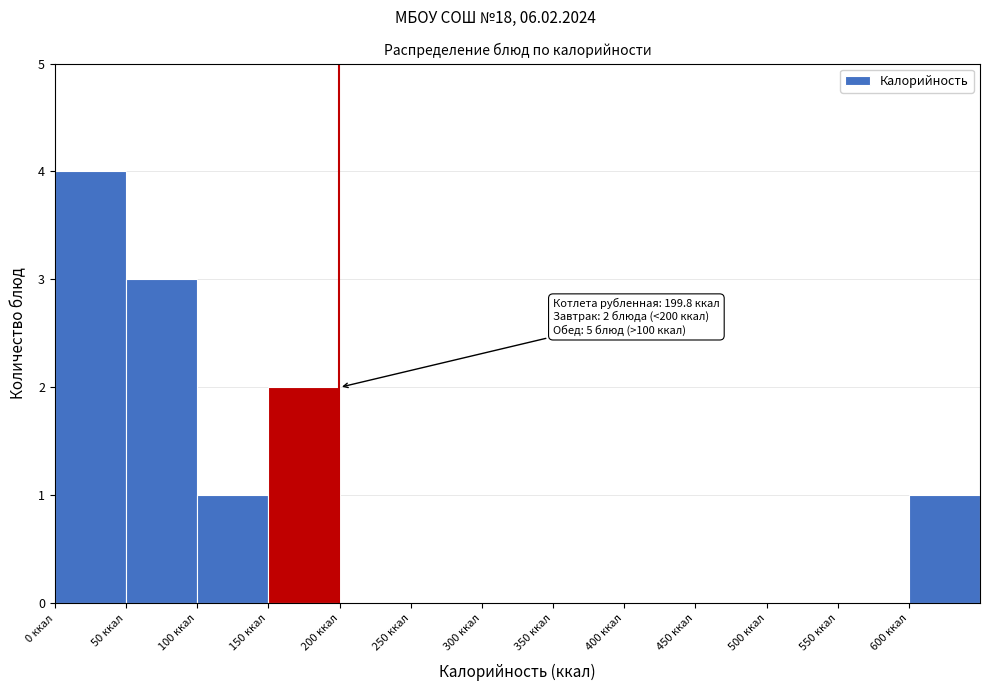

Which range on the x-axis has the tallest bar?

0 to 50